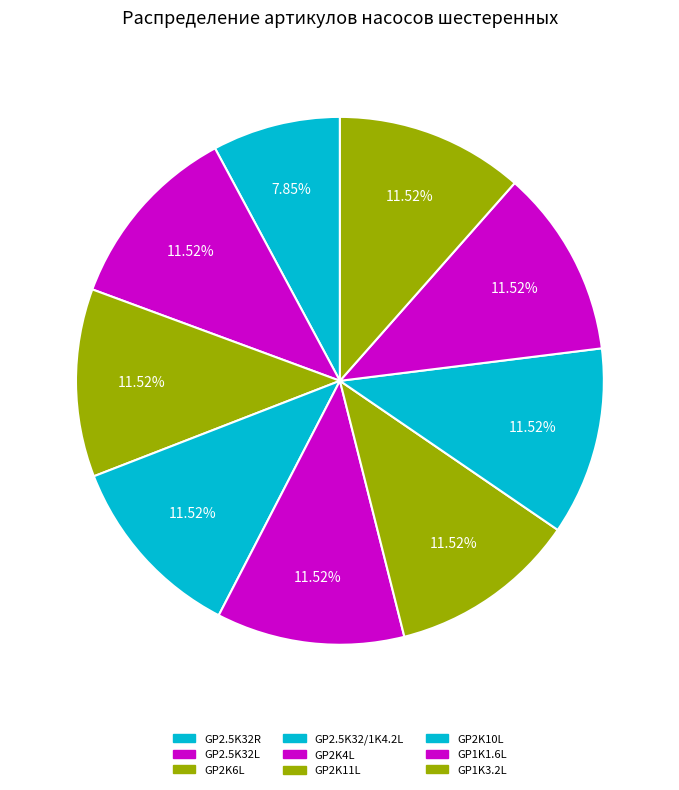

How many slices are in this pie chart?

9